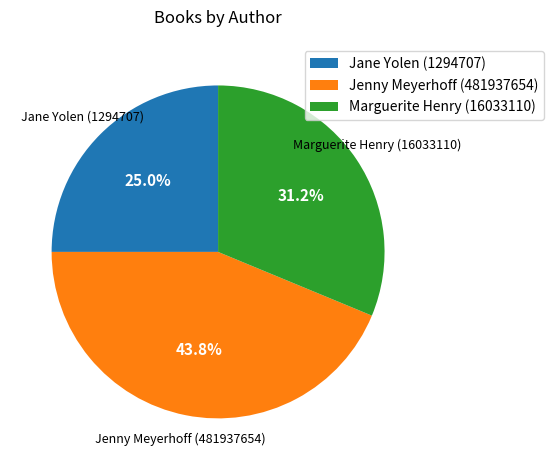

To the nearest percent, what is the difference between the largest and smallest slice percentages?

19%